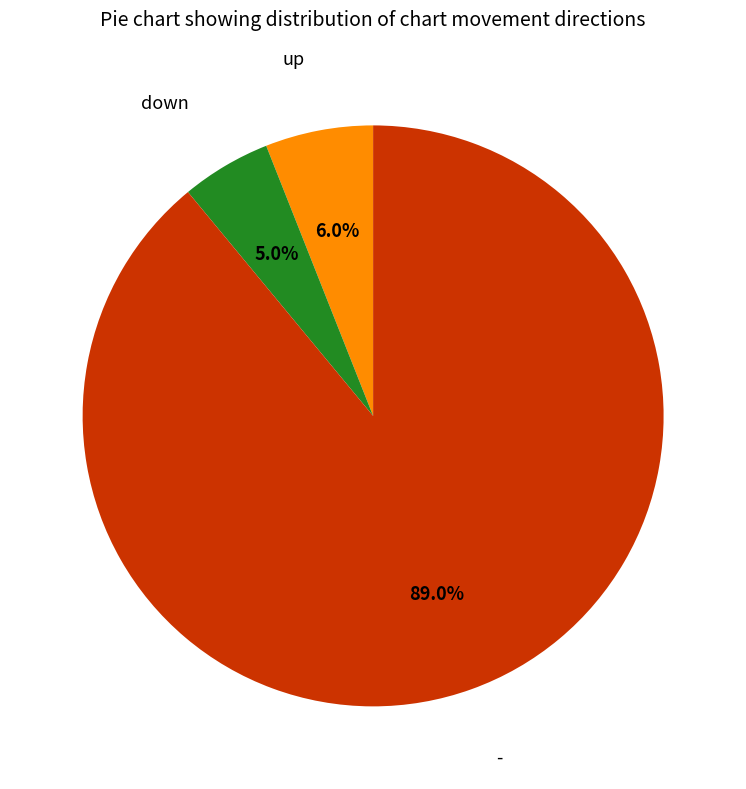

To the nearest percent, what is the difference between the largest and smallest slice percentages?

84%